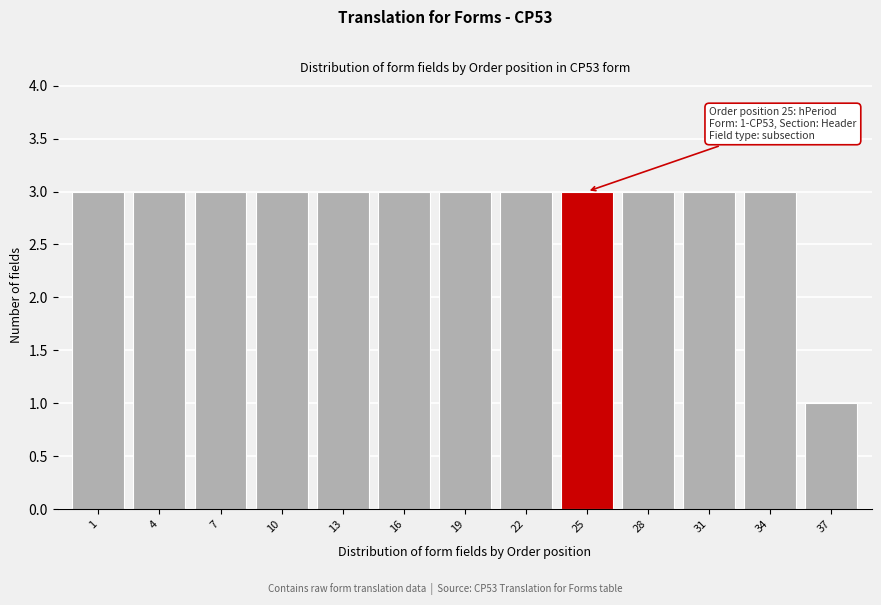

Reading left to right, list all the values displayed in this chart.

3	3	3	3	3	3	3	3	3	3	3	3	1